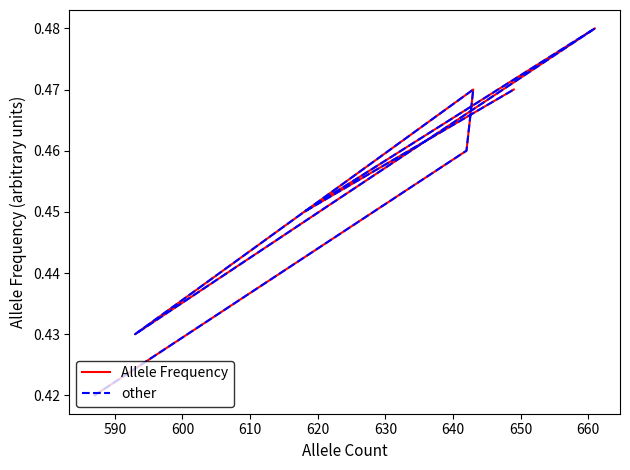

Does the chart have visible grid lines?

No